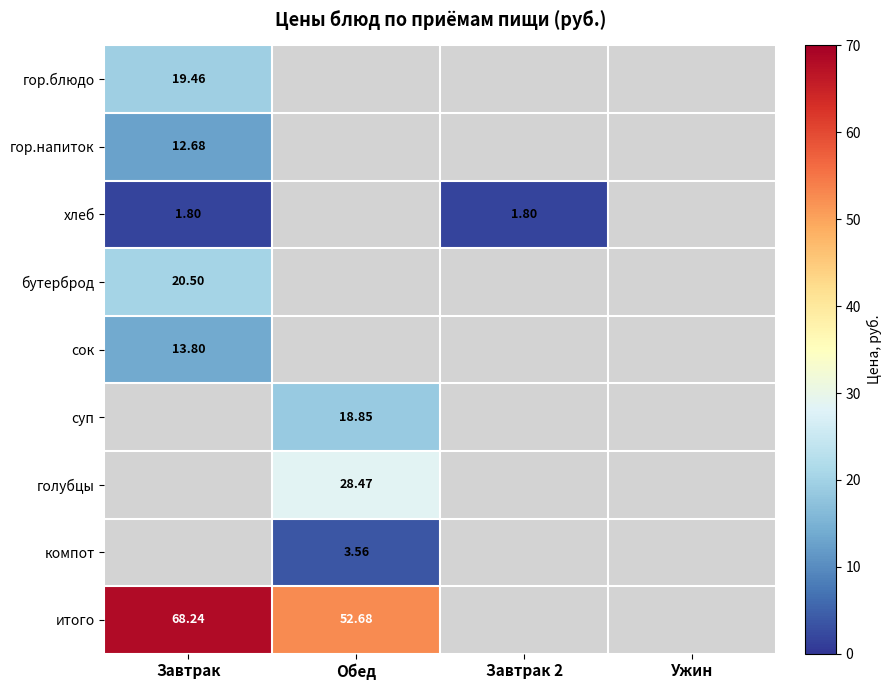

At how many categories does at least one series exceed 5?

2